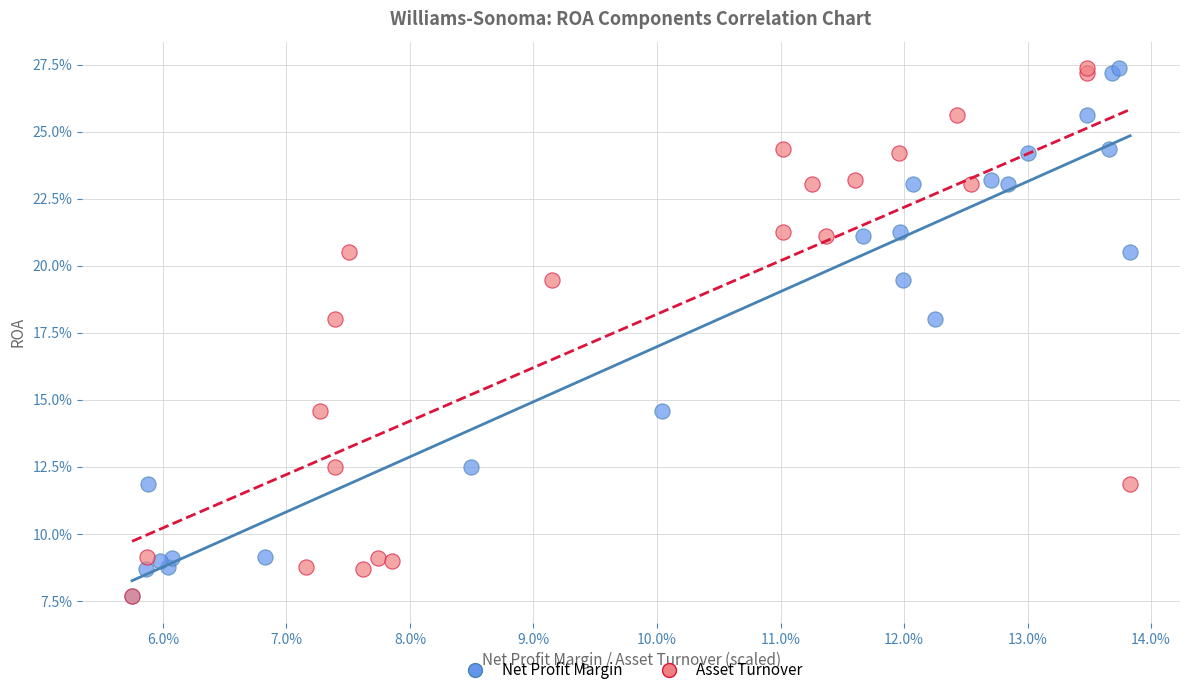

What are all the series names shown in the legend?

Net Profit Margin, Asset Turnover